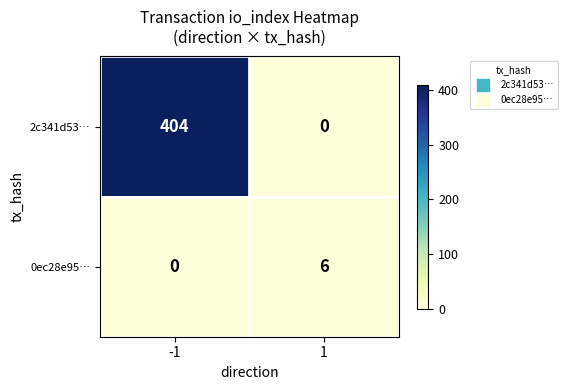

What is the sum of all 0ec28e95… values?

6